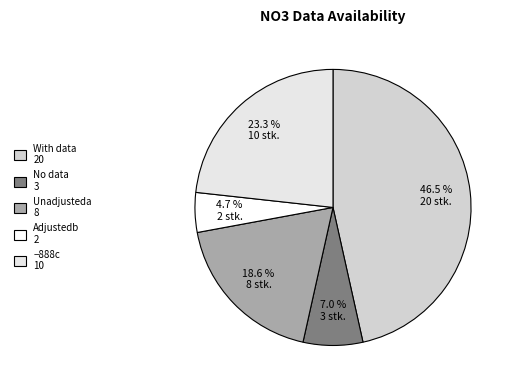

To the nearest percent, what is the difference between the −888c and Adjustedb slice percentages?

19%